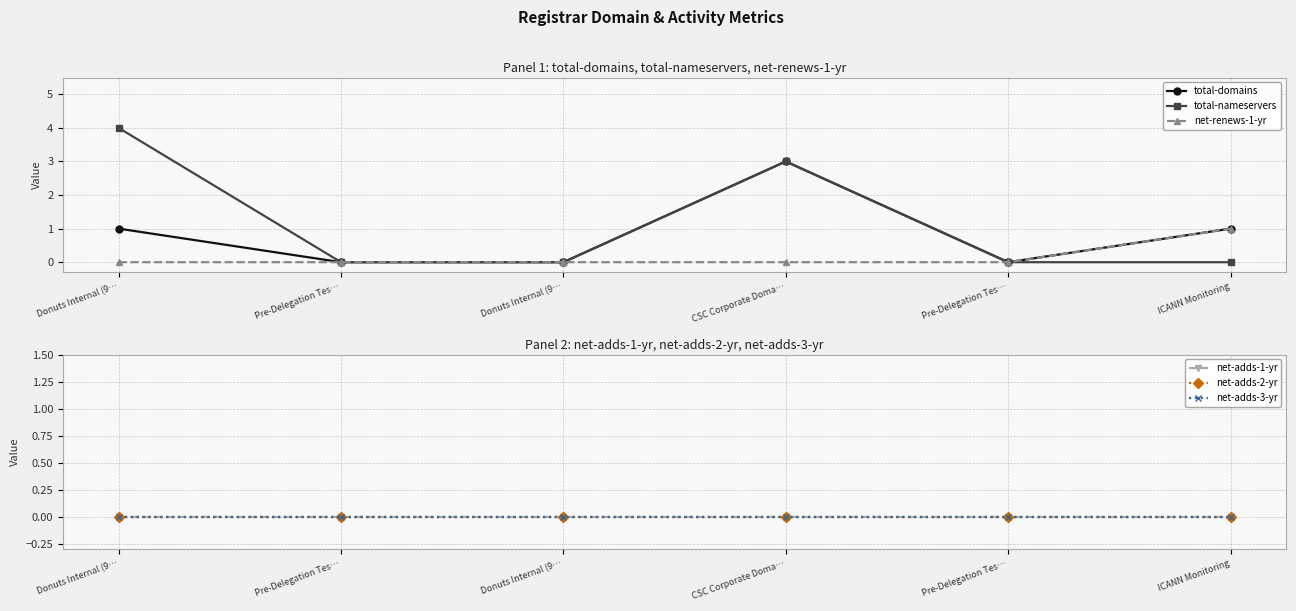

True or false: total-nameservers has more than 1 interior local peaks.

False